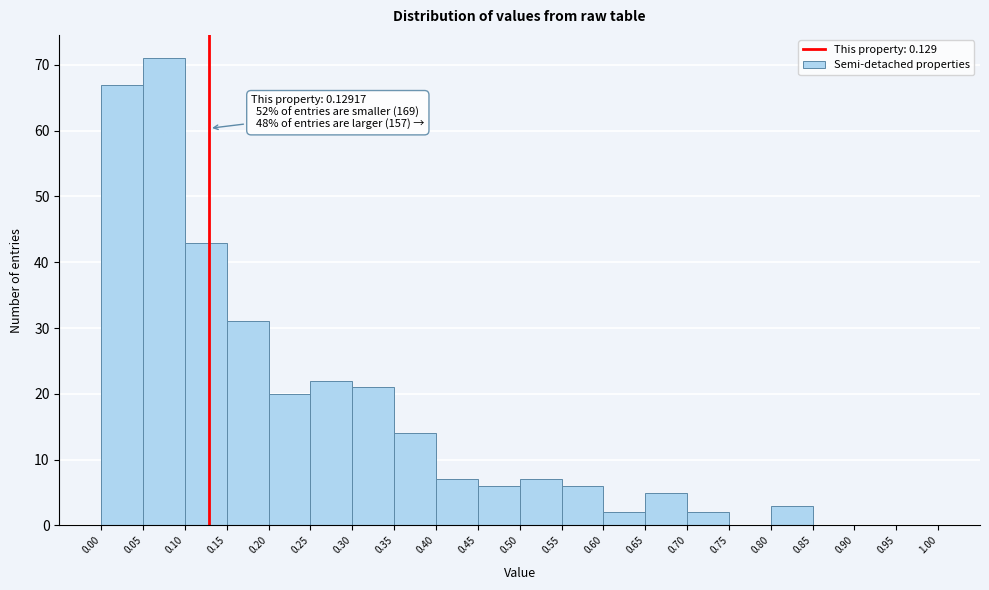

Over which range of the x-axis is the bar tallest?

0.05 to 0.10